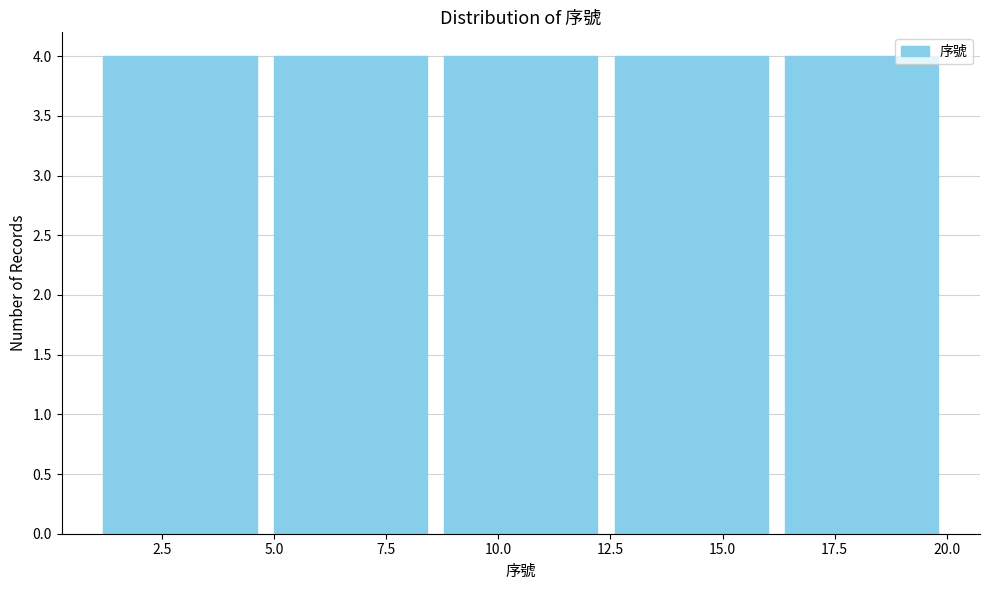

What is the height of the bar covering 1.0 to 4.8 on the x-axis? Neither the bar edges nor the heights are printed on the chart, so give them approximately, as read against the axes.

4